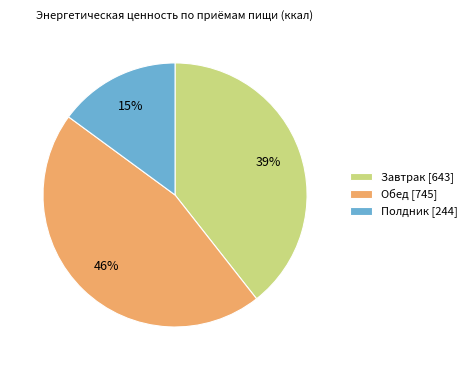

What is the ratio of the value at Полдник to the value at Завтрак?

0.4